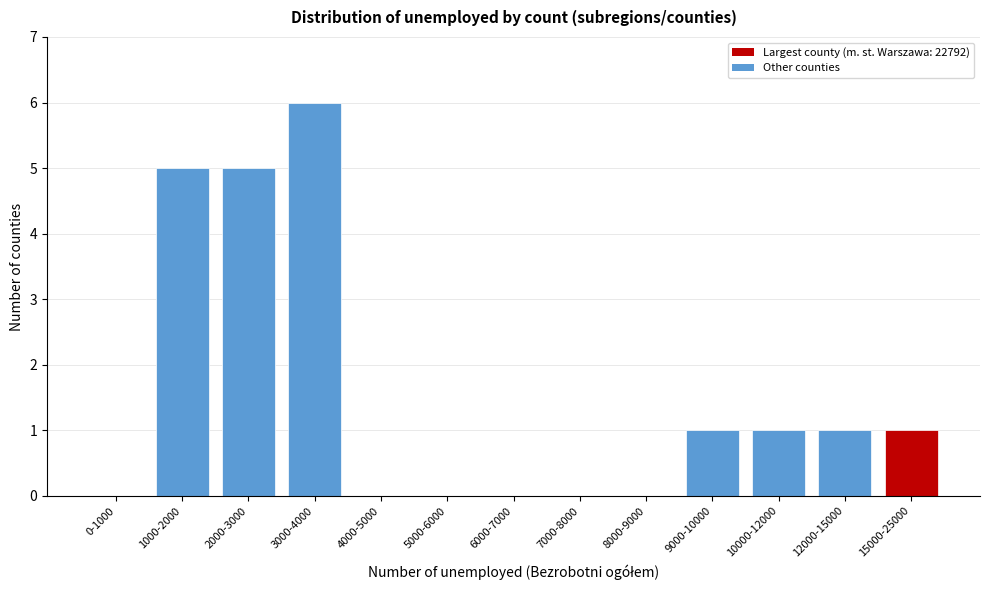

Reading right to left, extract all data points from this chart.

15000-25000=1	12000-15000=1	10000-12000=1	9000-10000=1	8000-9000=0	7000-8000=0	6000-7000=0	5000-6000=0	4000-5000=0	3000-4000=6	2000-3000=5	1000-2000=5	0-1000=0